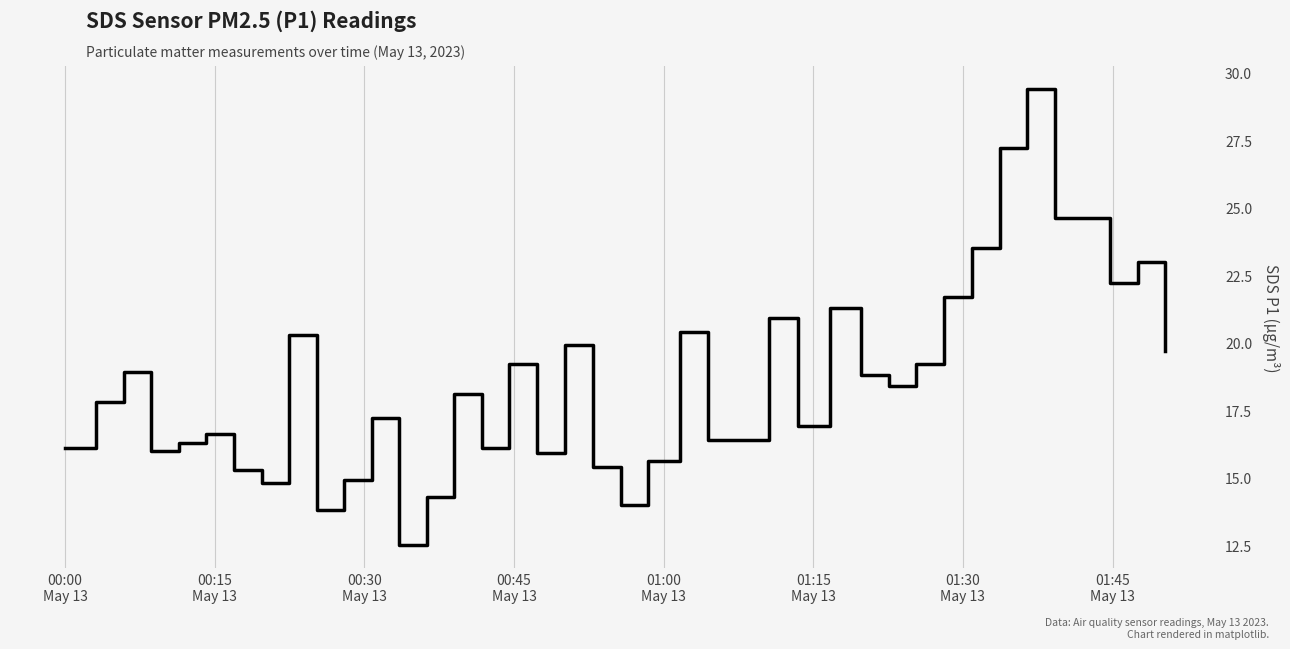

What is the minimum value shown in the chart?

12.5